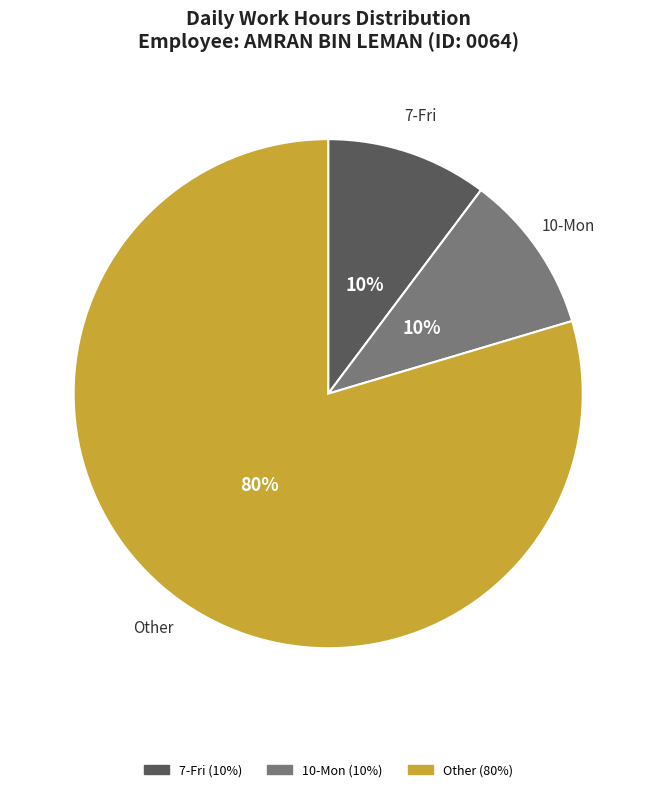

How many segments does this pie chart have?

3